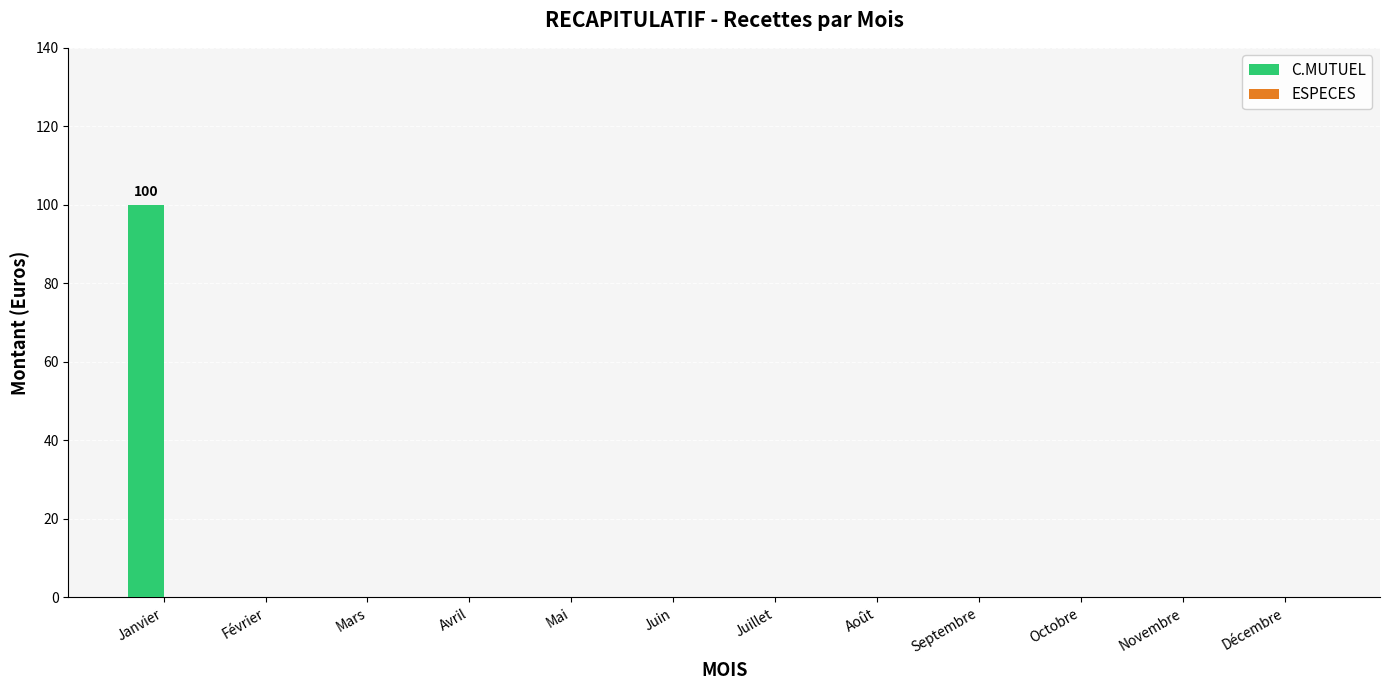

True or false: the data shows 51 at Mars.

False